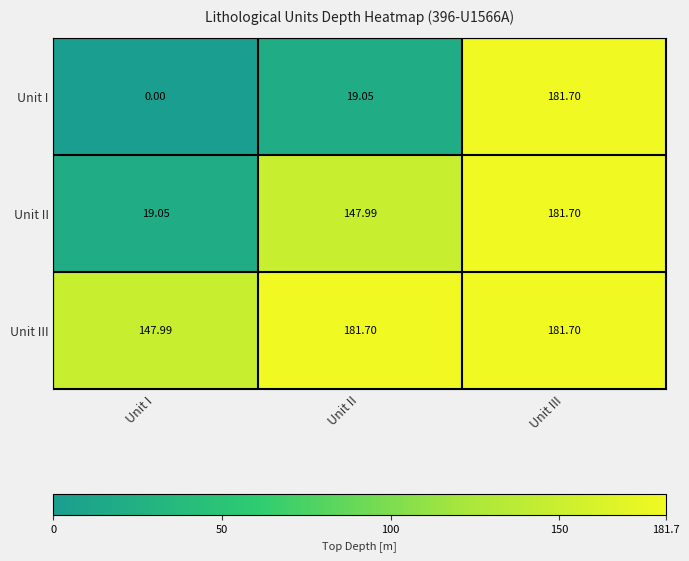

Count the number of data series in this chart.

3